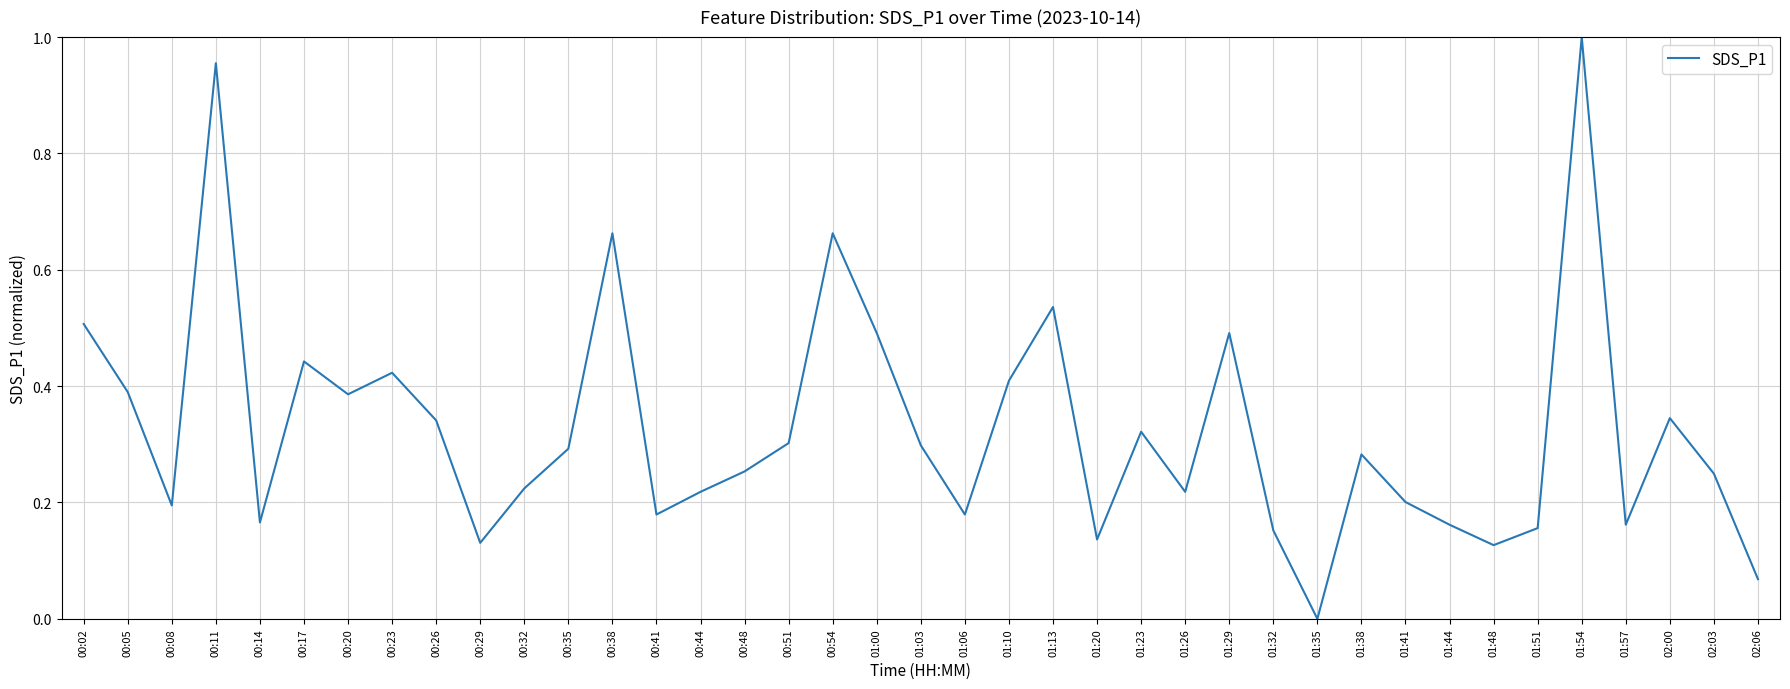

The chart shows a value of 0.3 at 01:41. True or false?

False